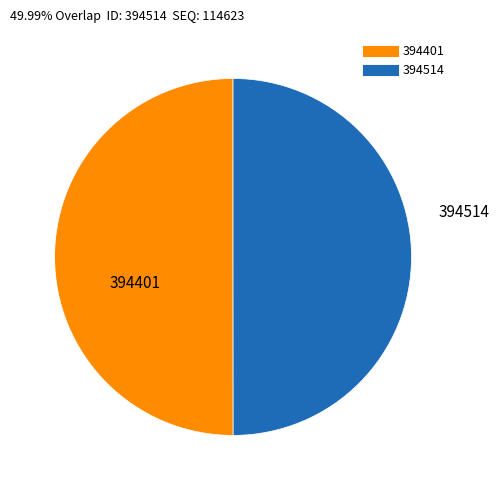

Is it true that 394514 is 35% of the pie?

False